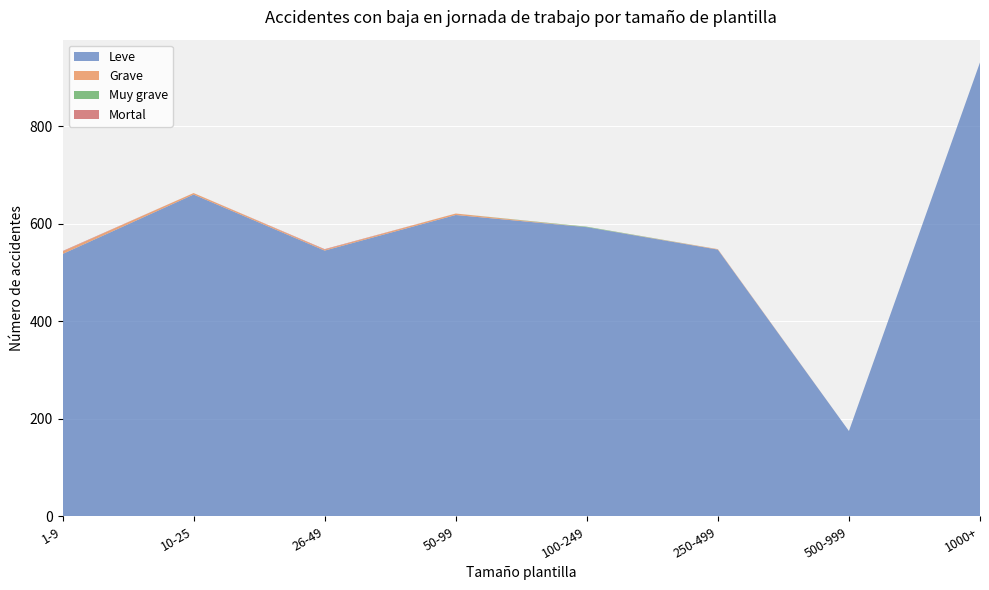

Reading left to right, what are all the values shown in this chart?

Leve: 538	660	545	618	593	547	175	931
Grave: 5	3	2	3	0	1	0	0
Muy grave: 0	0	0	0	1	0	0	0
Mortal: 1	0	1	0	0	0	0	0